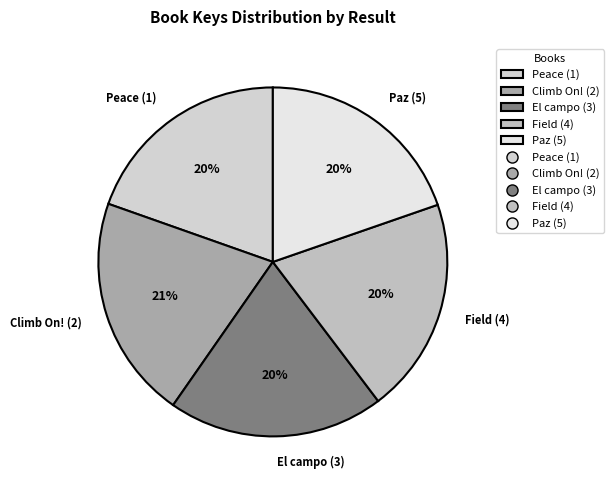

Is it true that Paz (5) is 20% of the pie?

True